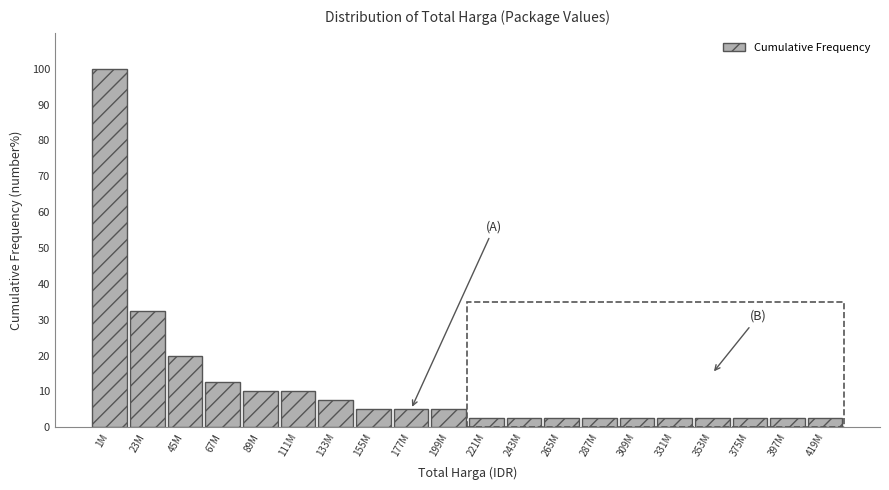

Reading right to left, list all the values displayed in this chart.

419M=2.5	397M=2.5	375M=2.5	353M=2.5	331M=2.5	309M=2.5	287M=2.5	265M=2.5	243M=2.5	221M=2.5	199M=5.0	177M=5.0	155M=5.0	133M=7.5	111M=10.0	89M=10.0	67M=12.5	45M=20.0	23M=32.5	1M=100.0